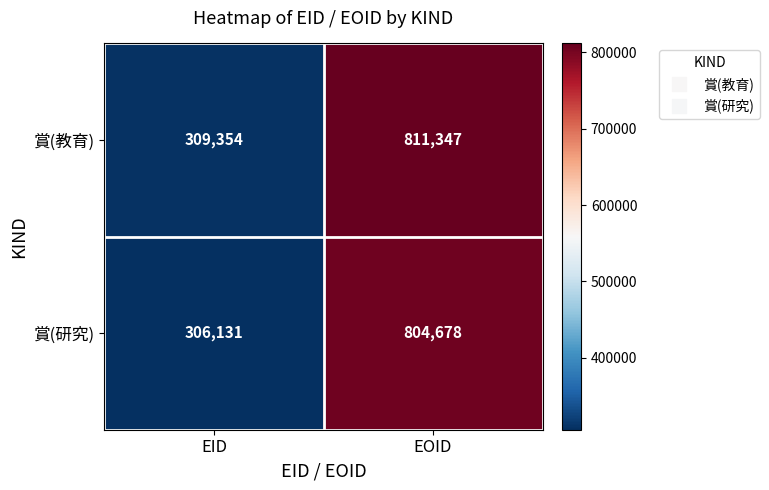

Reading left to right, list all the values displayed in this chart.

賞(教育): 309354	811347
賞(研究): 306131	804678